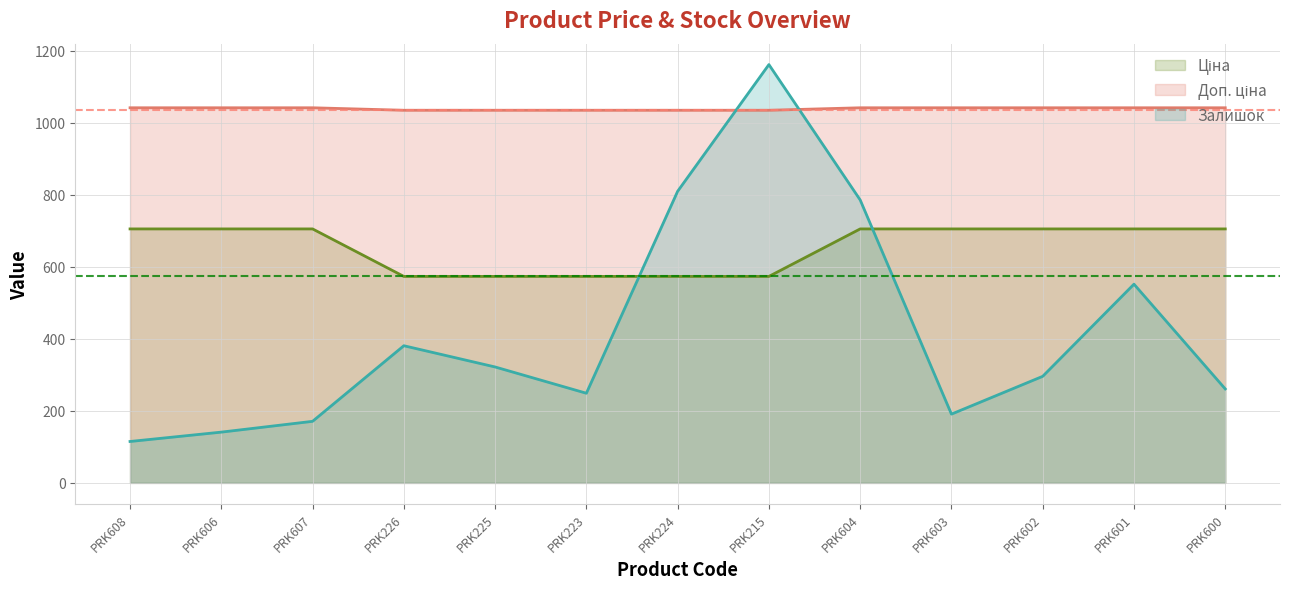

True or false: Ціна has more than 2 interior local peaks.

False